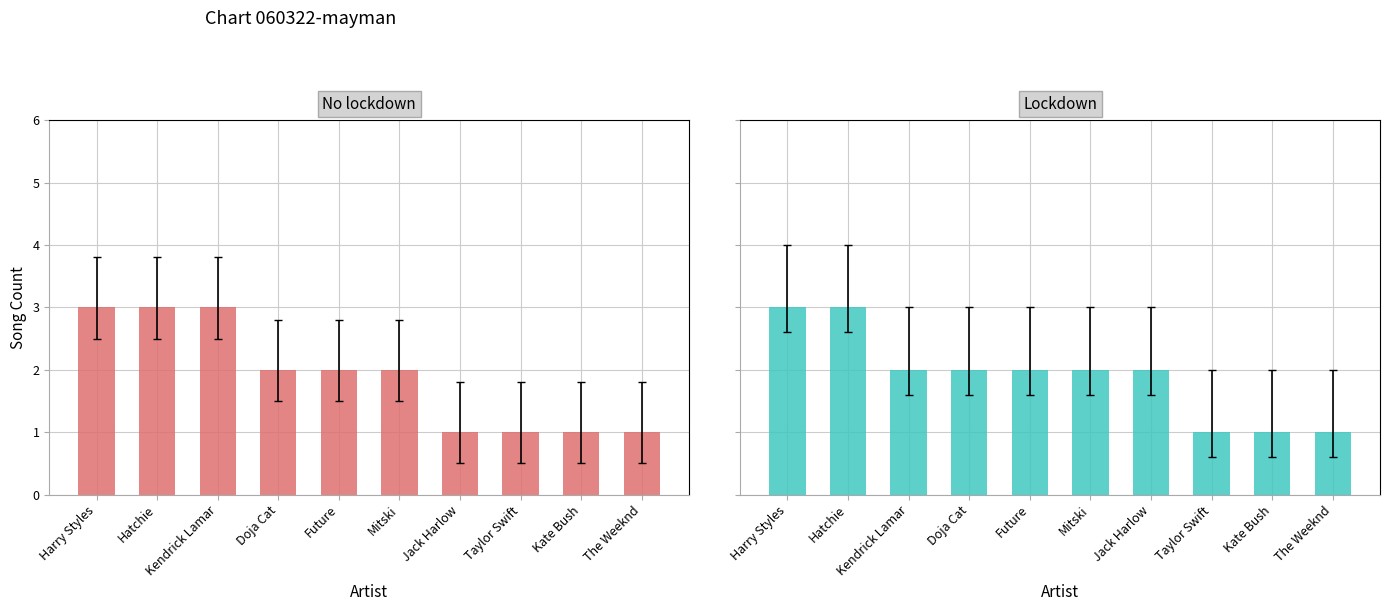

What is the label of the 1st bar from the right?

The Weeknd